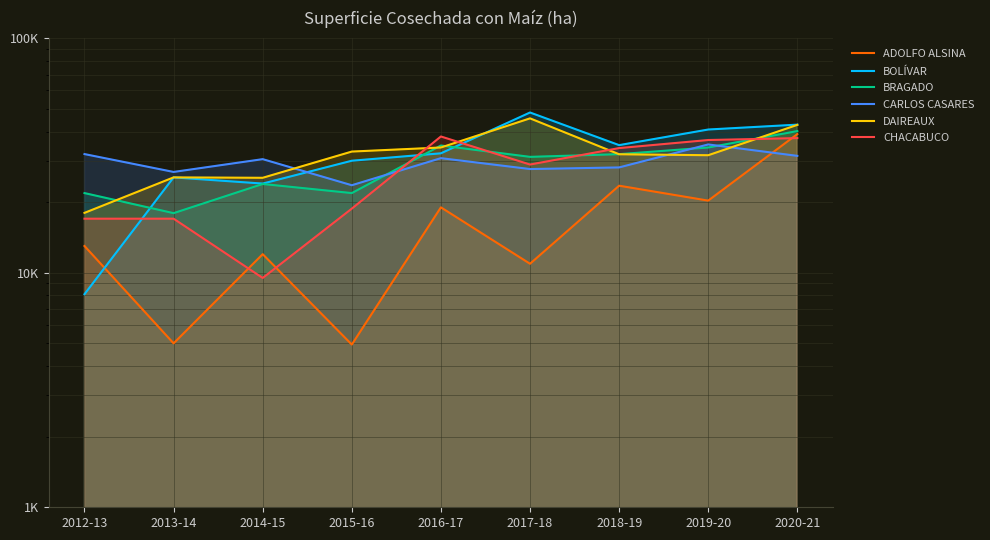

What is the maximum value for CHACABUCO?

38100